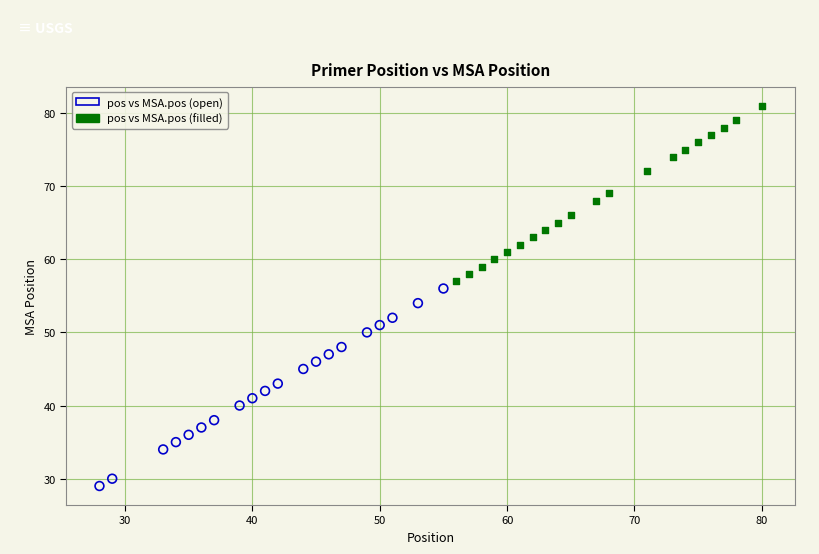

Which series reaches the minimum Y coordinate?

pos vs MSA.pos (open)